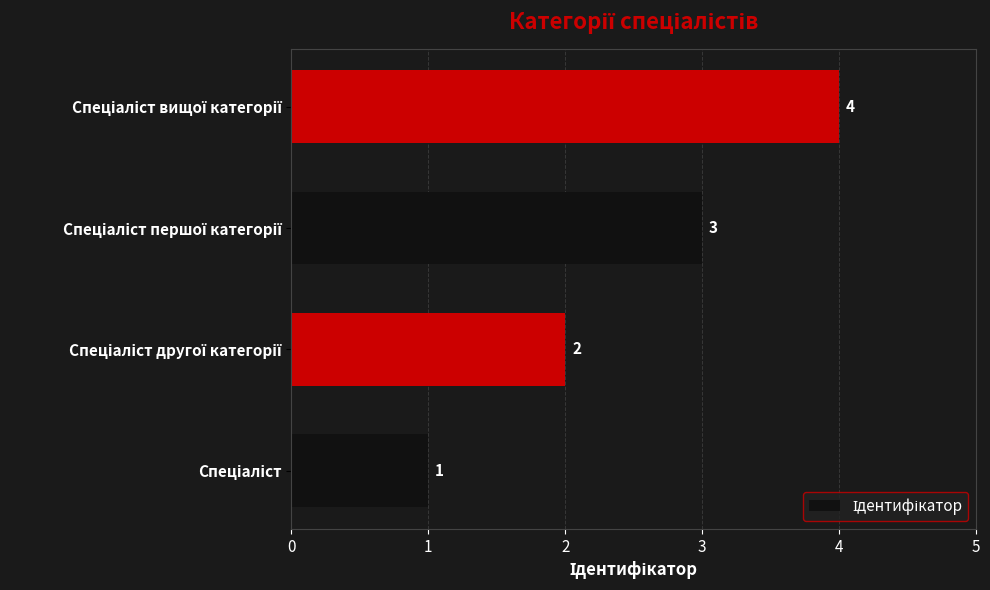

What is the maximum value shown in the chart?

4